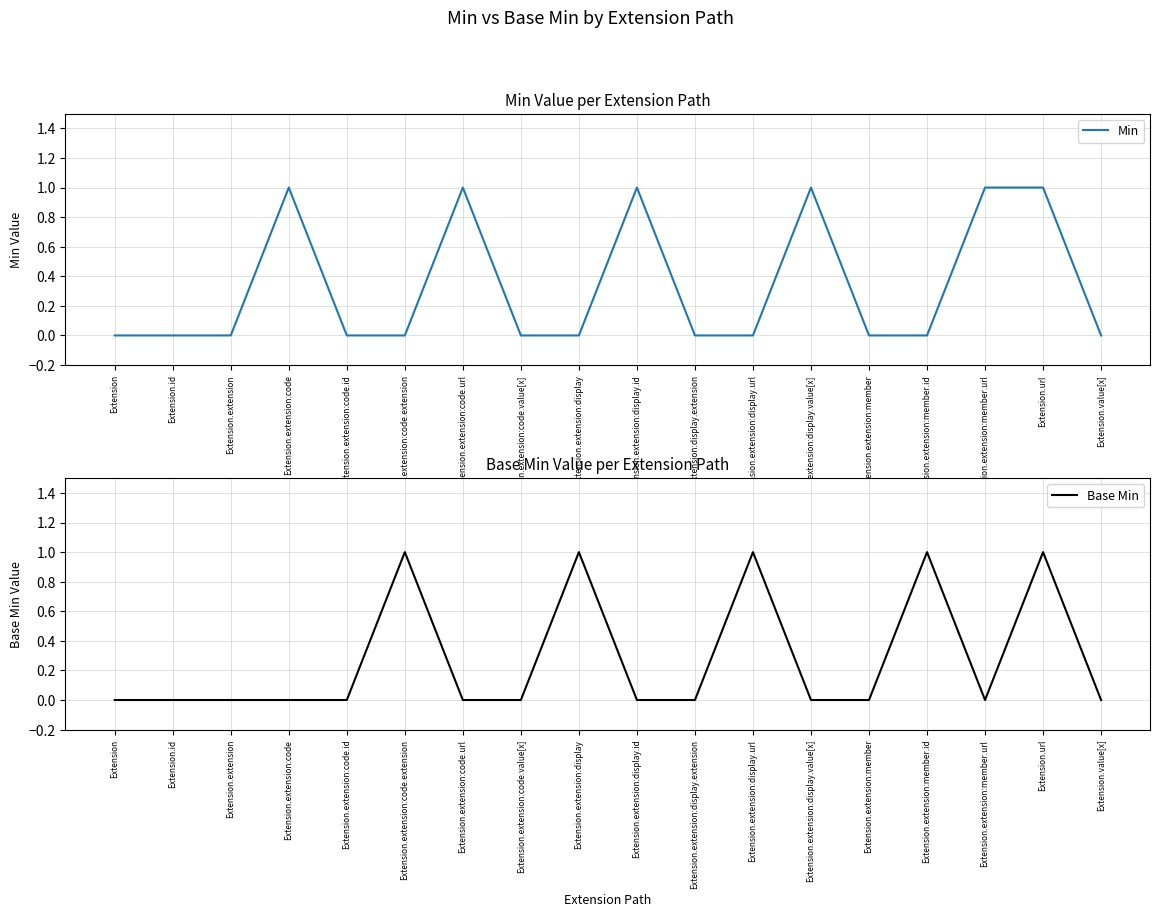

What is the difference between the second highest and minimum values in the Base Min series?

1